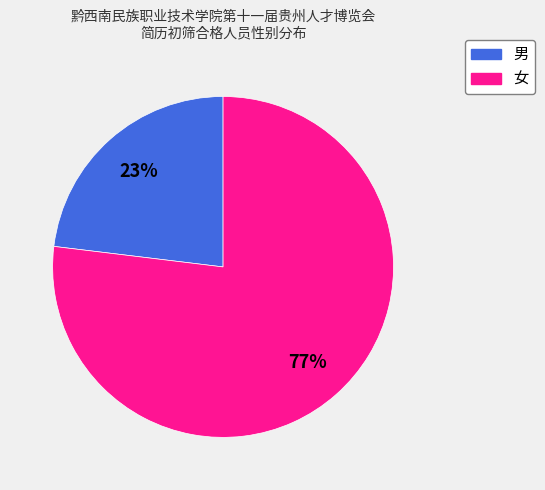

Count the number of slices in the pie.

2